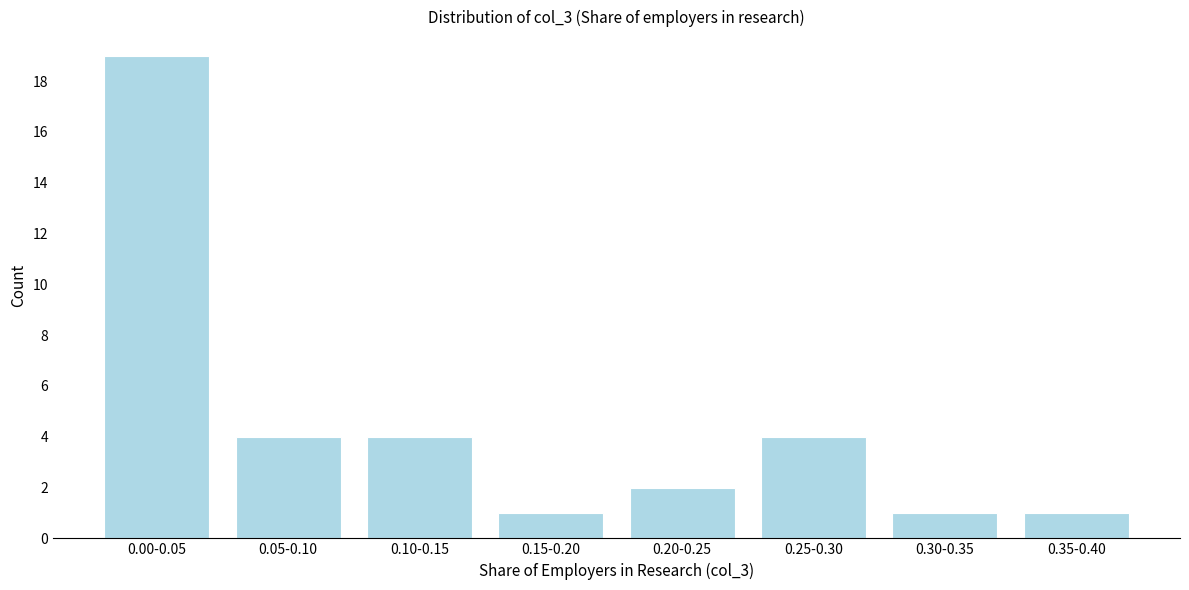

Reading left to right, transcribe all the data shown in this chart.

0.00-0.05=19	0.05-0.10=4	0.10-0.15=4	0.15-0.20=1	0.20-0.25=2	0.25-0.30=4	0.30-0.35=1	0.35-0.40=1